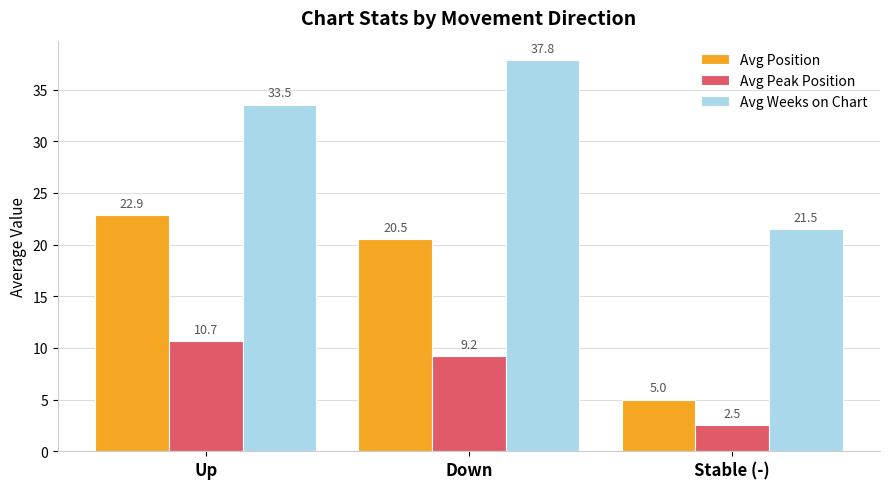

What is the approximate value of Avg Peak Position at Up?

10.7